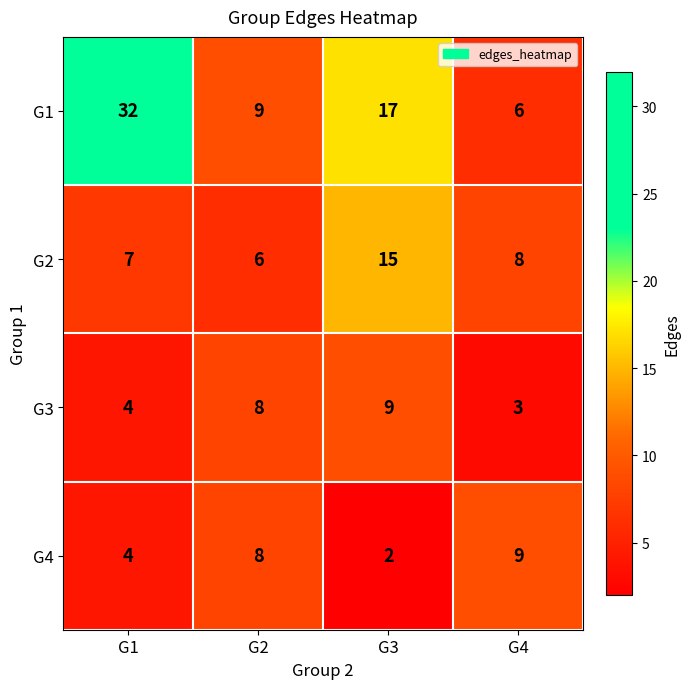

Count the G1 values in the range 9 to 32.

3